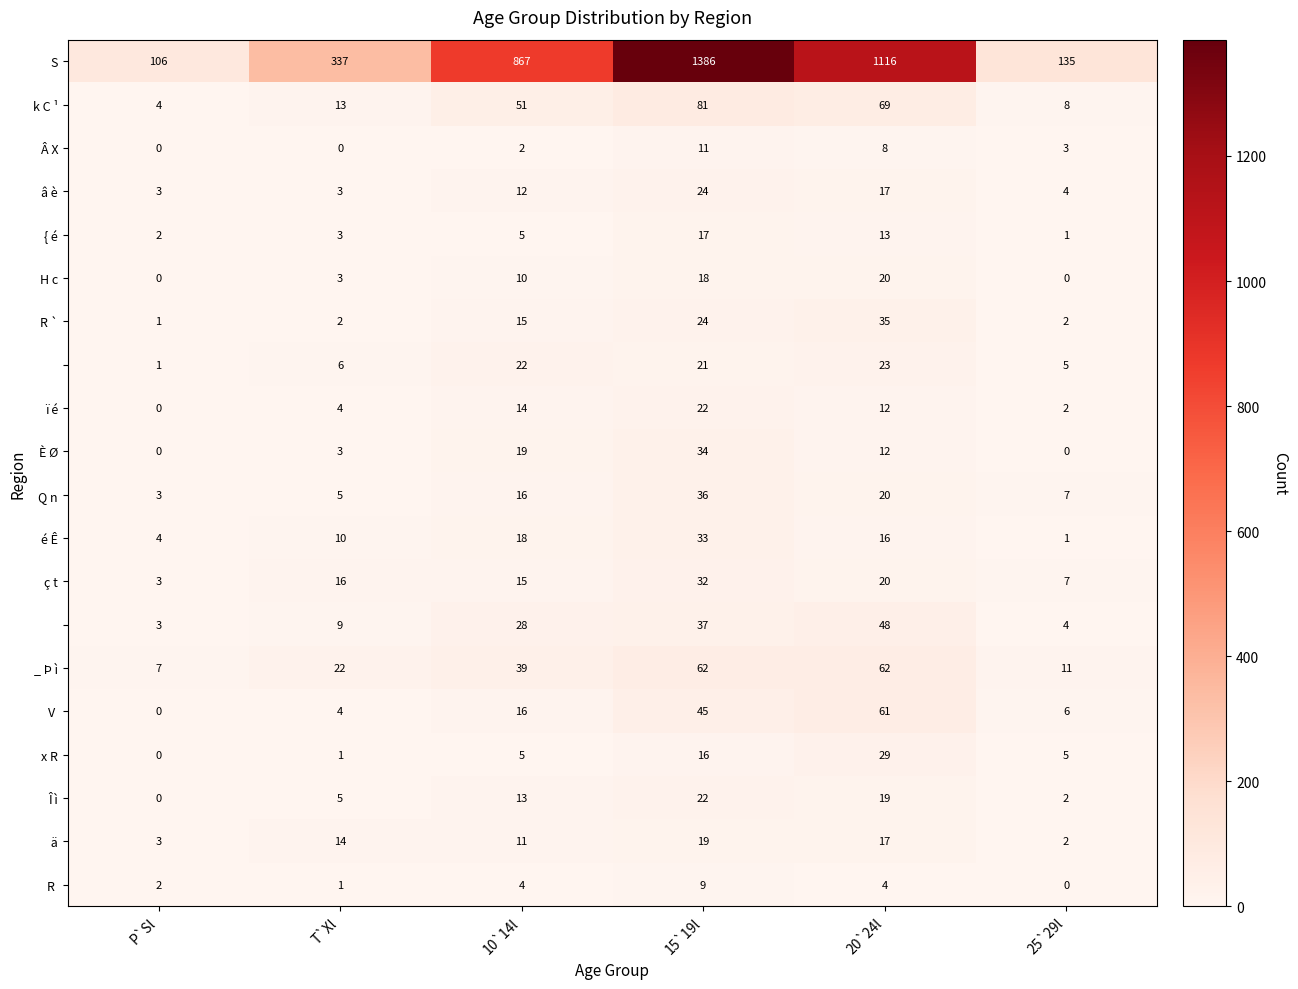

What is the difference between the ï é values at 10`14l and 25`29l?

12